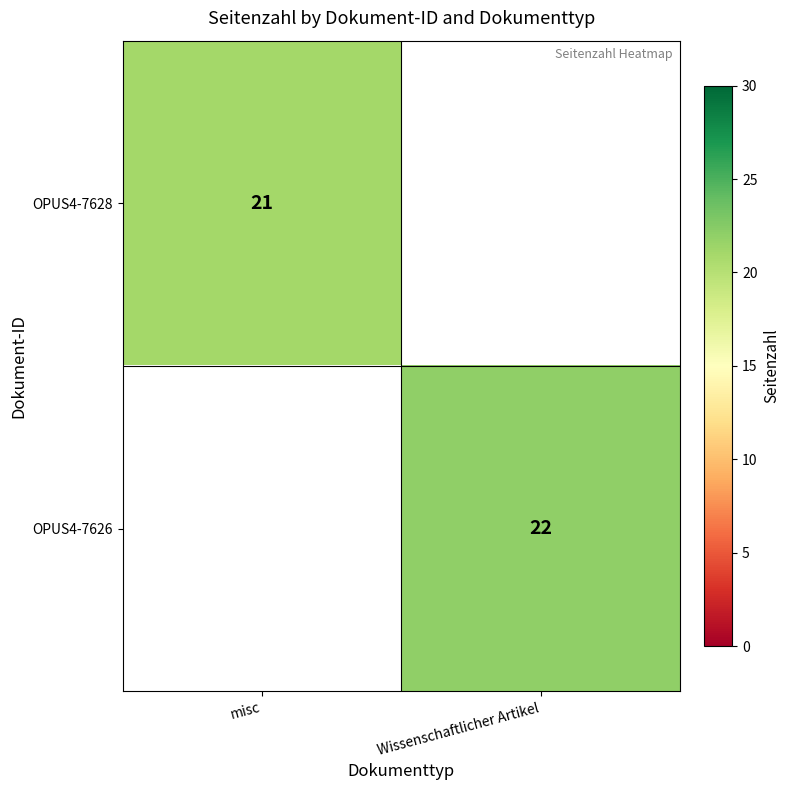

Is the value of OPUS4-7628 at misc greater than the value of OPUS4-7626 at Wissenschaftlicher Artikel?

No